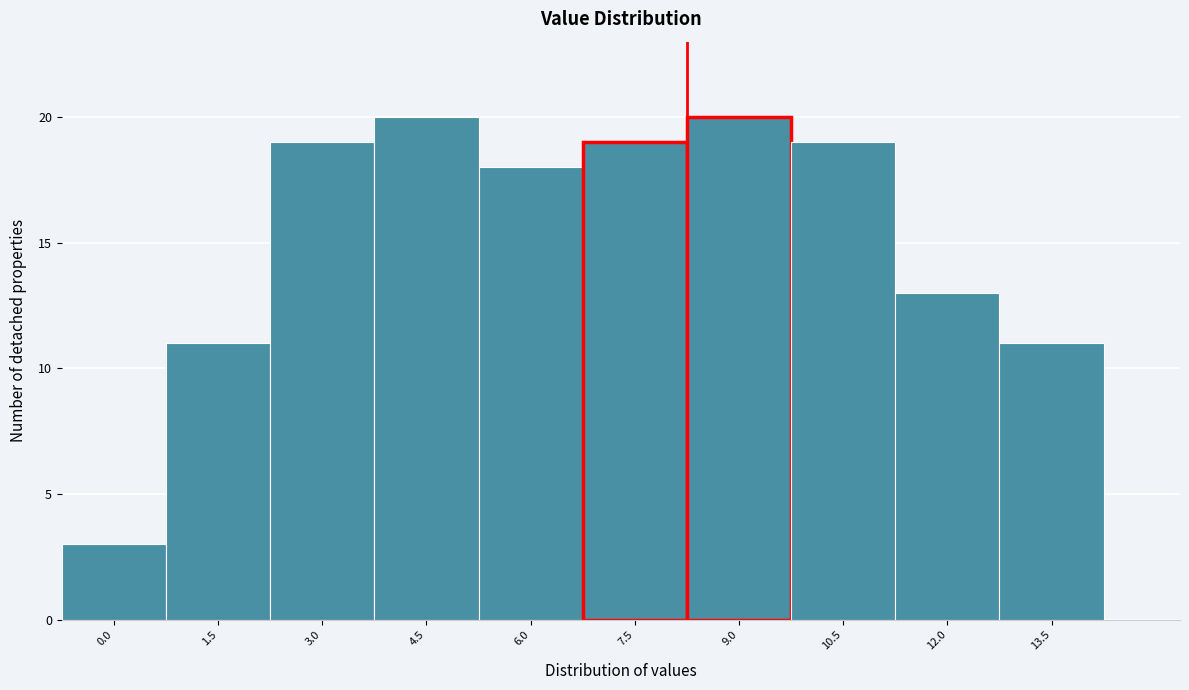

Reading right to left, transcribe all the data shown in this chart.

13.5=11	12.0=13	10.5=19	9.0=20	7.5=19	6.0=18	4.5=20	3.0=19	1.5=11	0.0=3